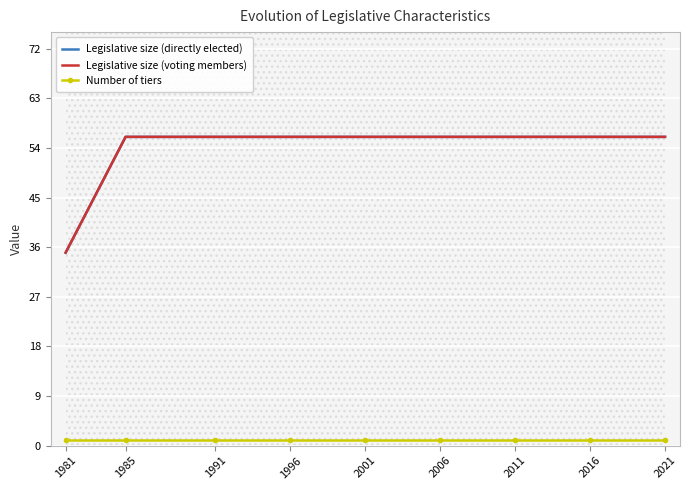

Reading left to right, what are all the values shown in this chart?

Legislative size (directly elected): 35	56	56	56	56	56	56	56	56
Legislative size (voting members): 35	56	56	56	56	56	56	56	56
Number of tiers: 1	1	1	1	1	1	1	1	1